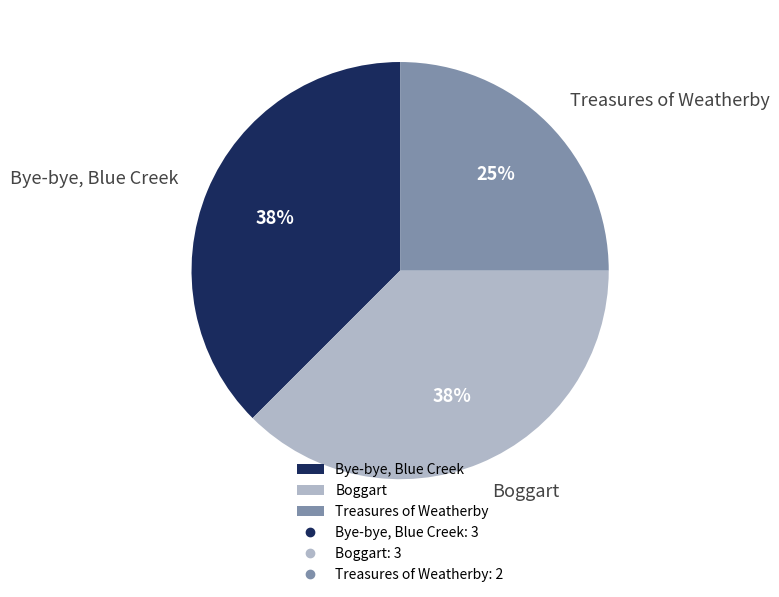

To the nearest percent, what portion does Treasures of Weatherby represent?

25%